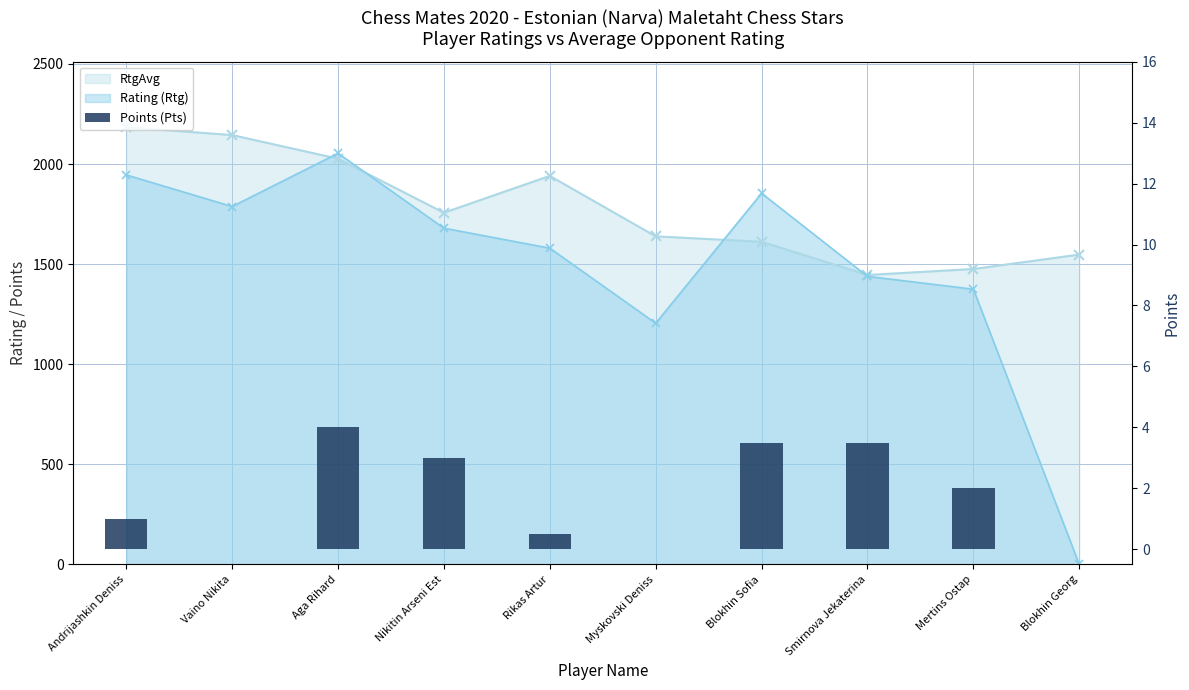

Is it true that the value at Aga Rihard is 6.0?

False